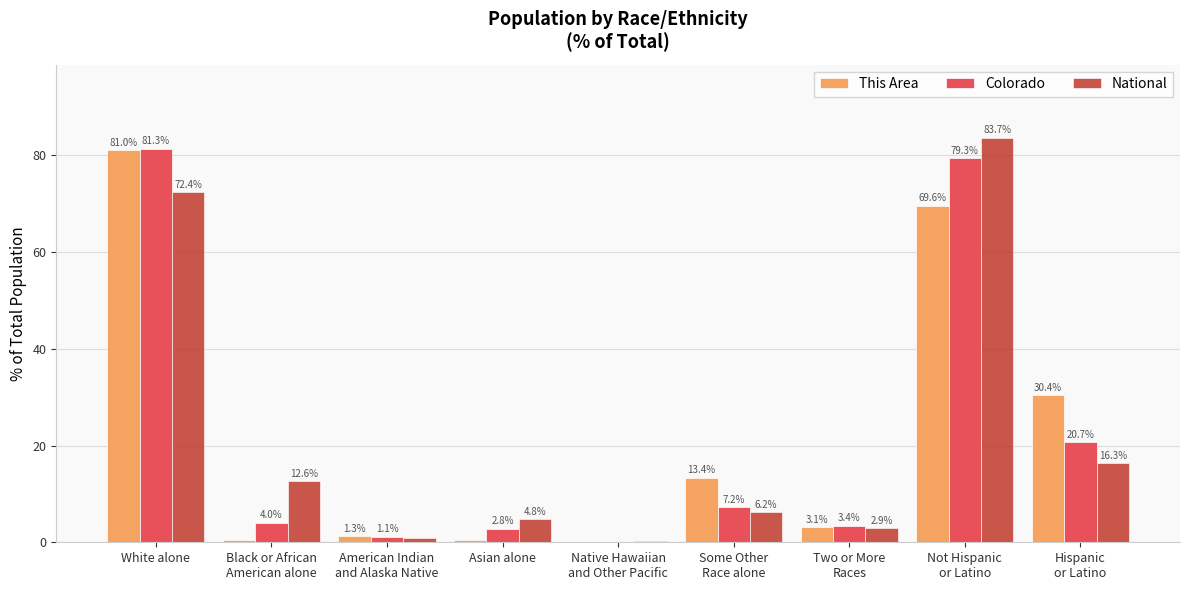

Which series has the largest range (max minus min)?

National